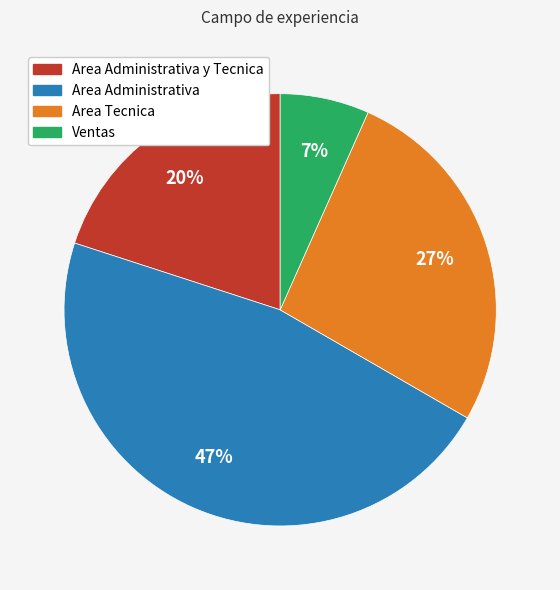

Does any single category account for the majority?

No